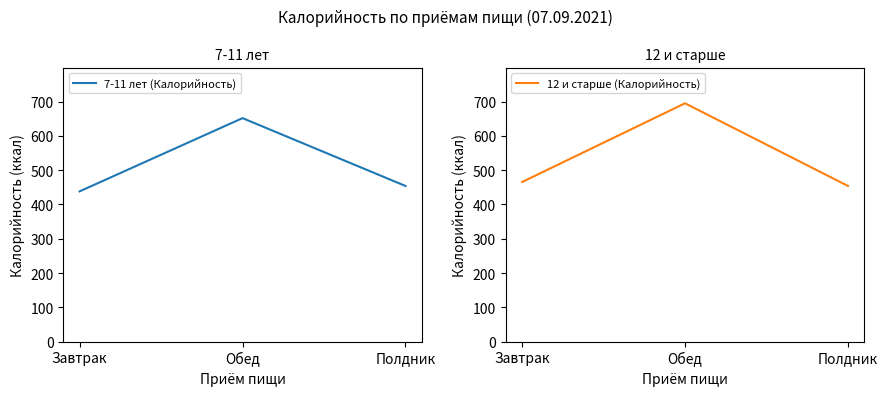

What is the minimum value shown in the chart?

438.2